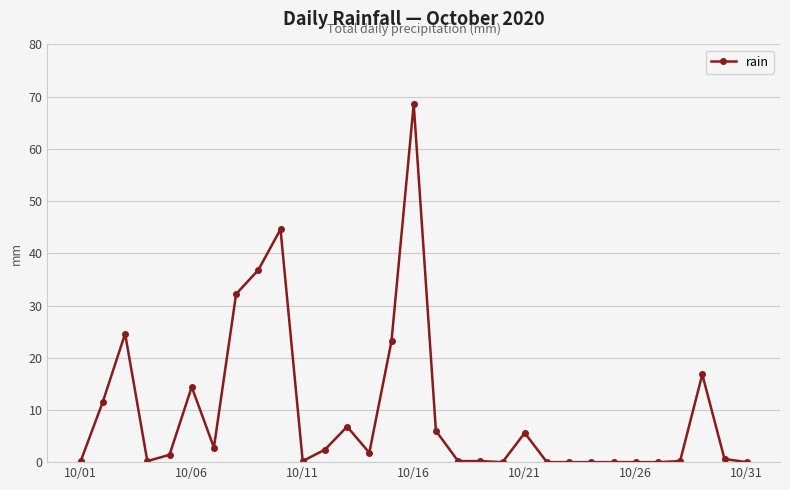

What is the maximum value shown in the chart?

68.6